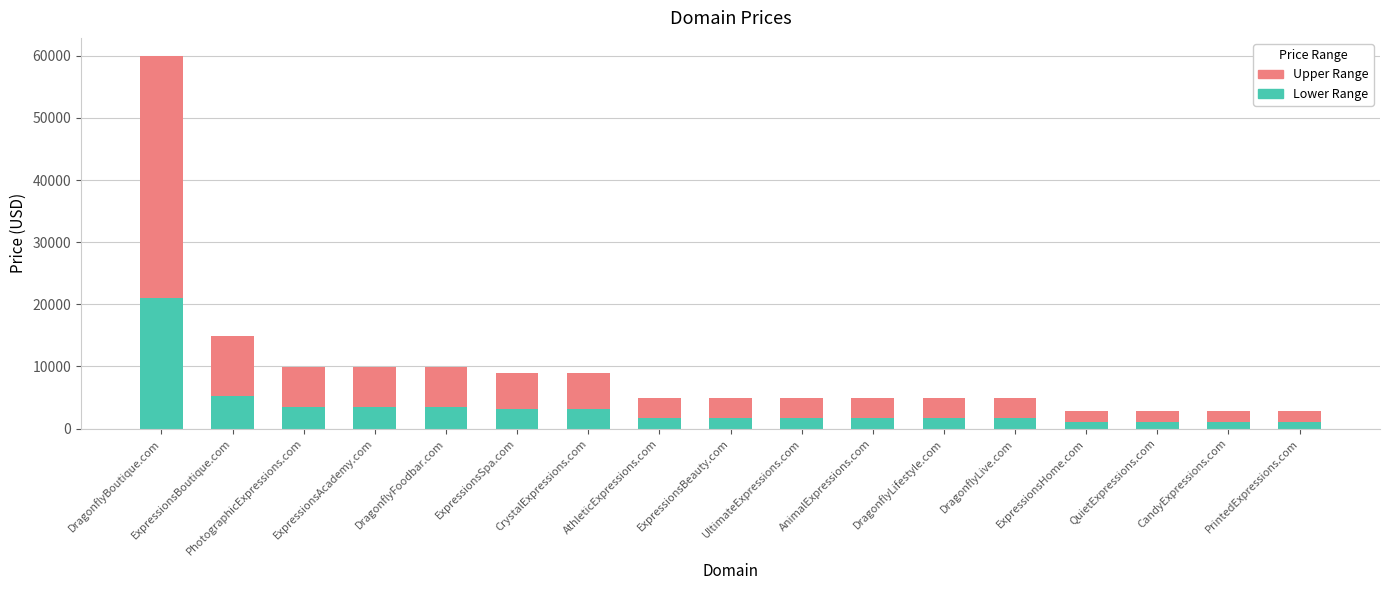

What is the total value across all series at ExpressionsSpa.com?

8888.0